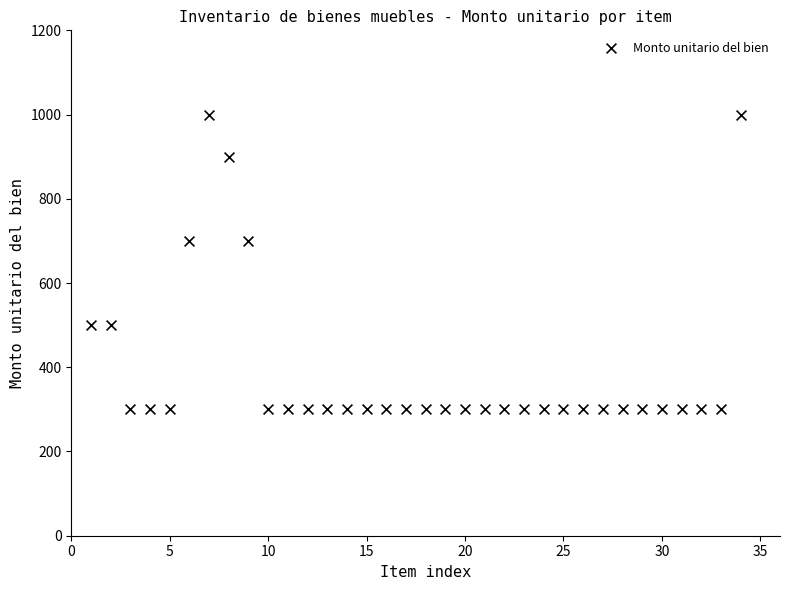

What is the range of X values (max minus min)?

33